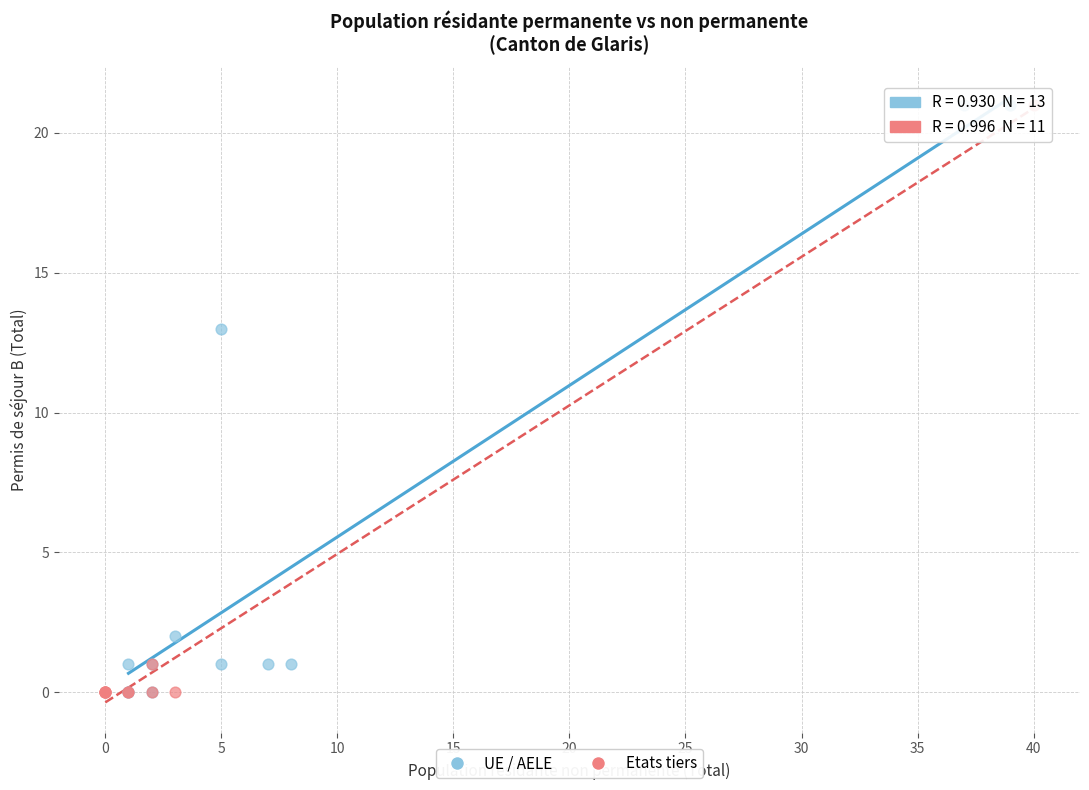

What are all the series names shown in the legend?

UE / AELE, Etats tiers